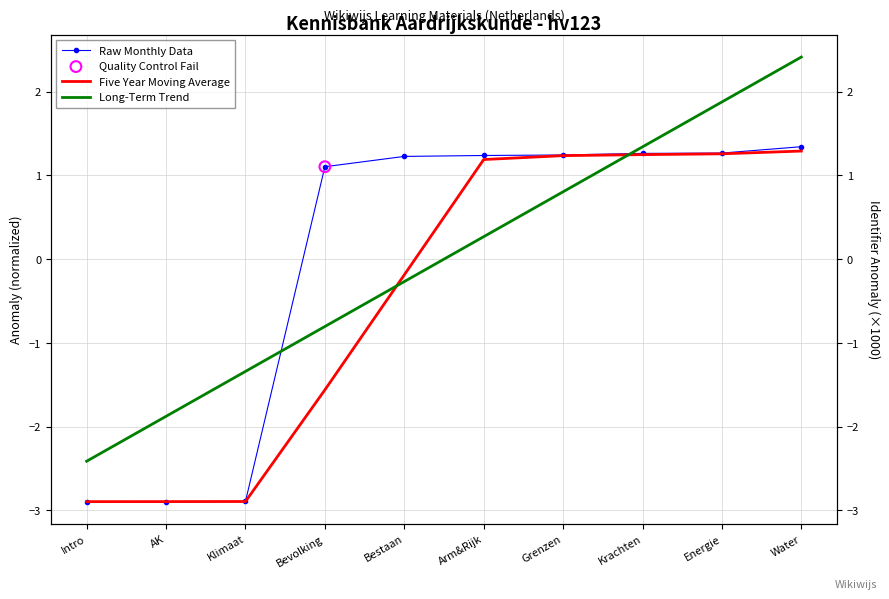

Which series contains the lowest Y value?

Raw Monthly Data